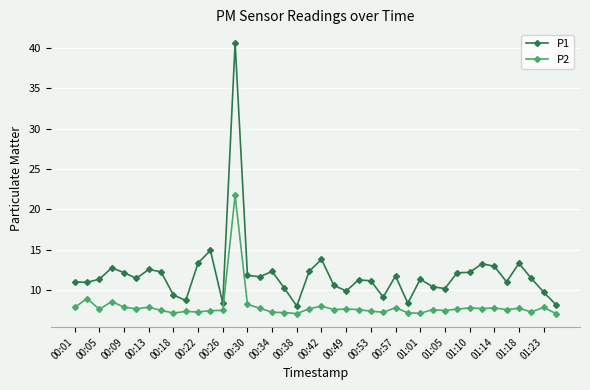

Which series has the widest spread of values?

P1